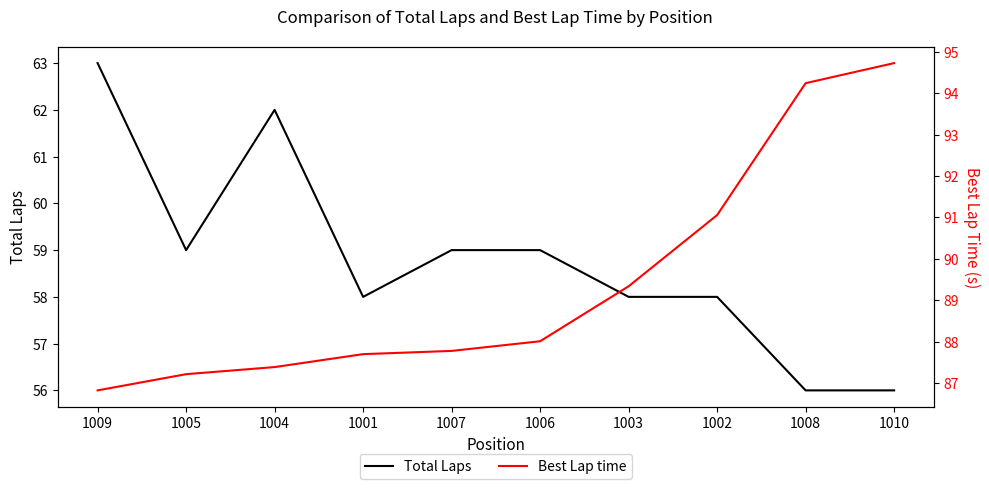

Reading left to right, what are all the values shown in this chart?

Total Laps: 63.0	59.0	62.0	58.0	59.0	59.0	58.0	58.0	56.0	56.0
Best Lap time: 86.8	87.2	87.4	87.7	87.8	88.0	89.3	91.1	94.2	94.7